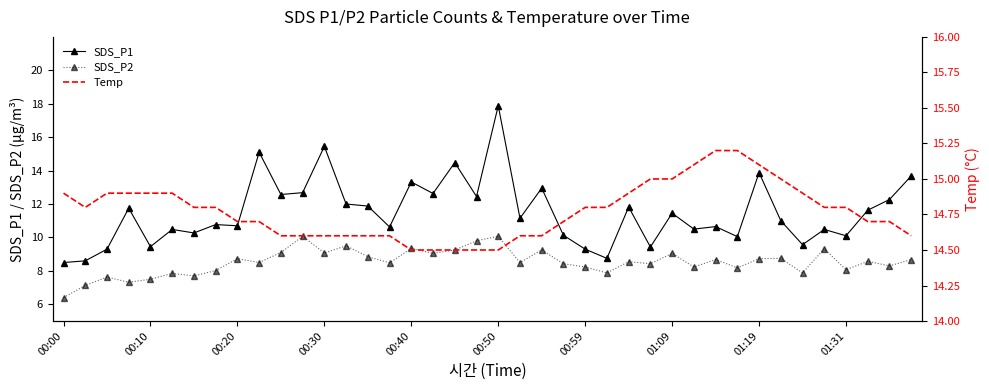

True or false: SDS_P2 has more than 1 points higher than both neighbors.

True